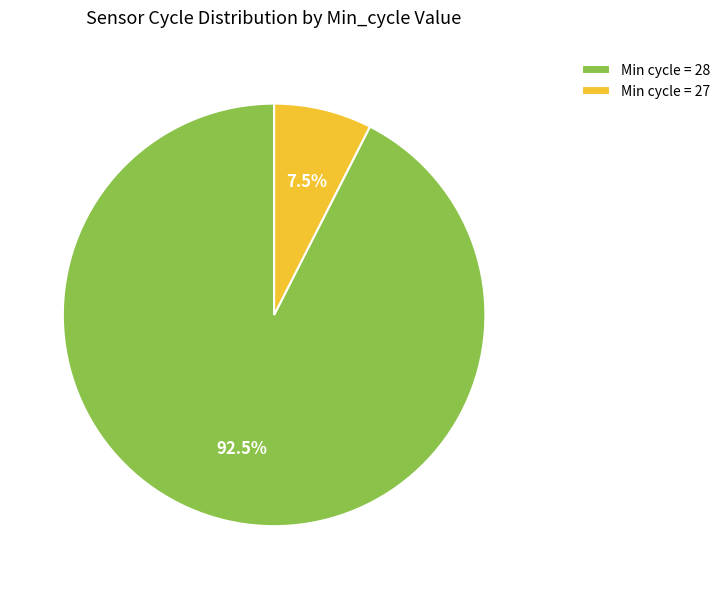

Rank the categories by value from lowest to highest.

Min cycle = 27, Min cycle = 28